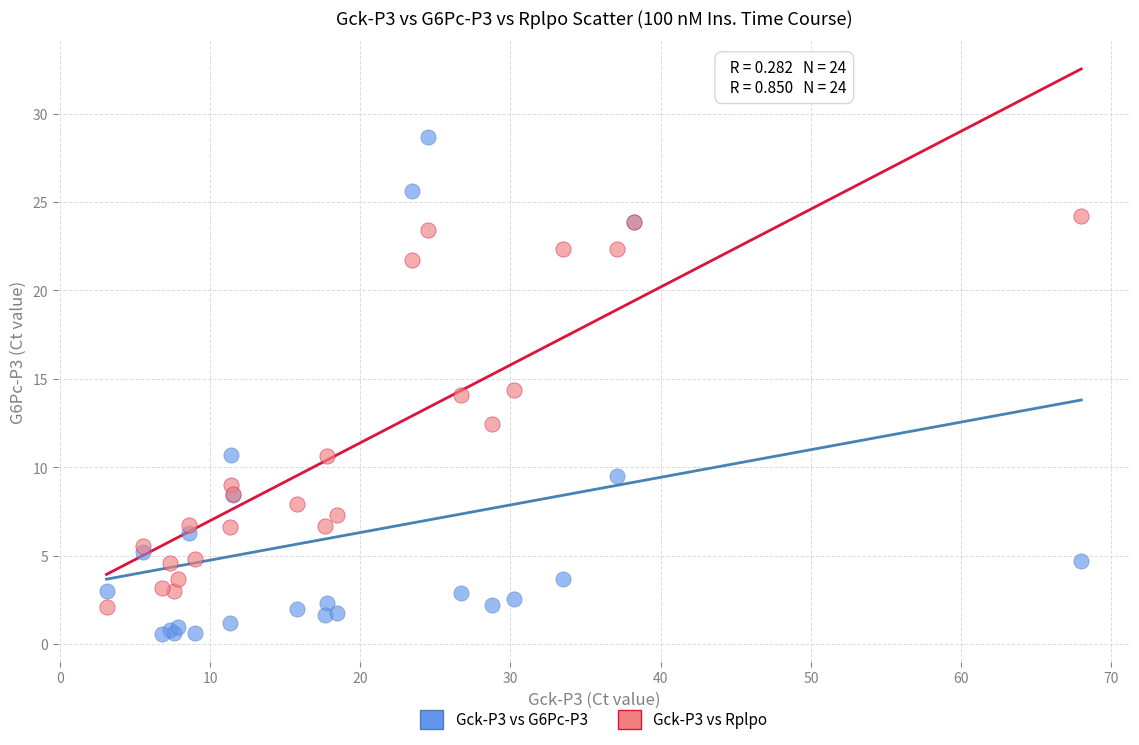

What are all the series names shown in the legend?

Gck-P3 vs G6Pc-P3, Gck-P3 vs Rplpo